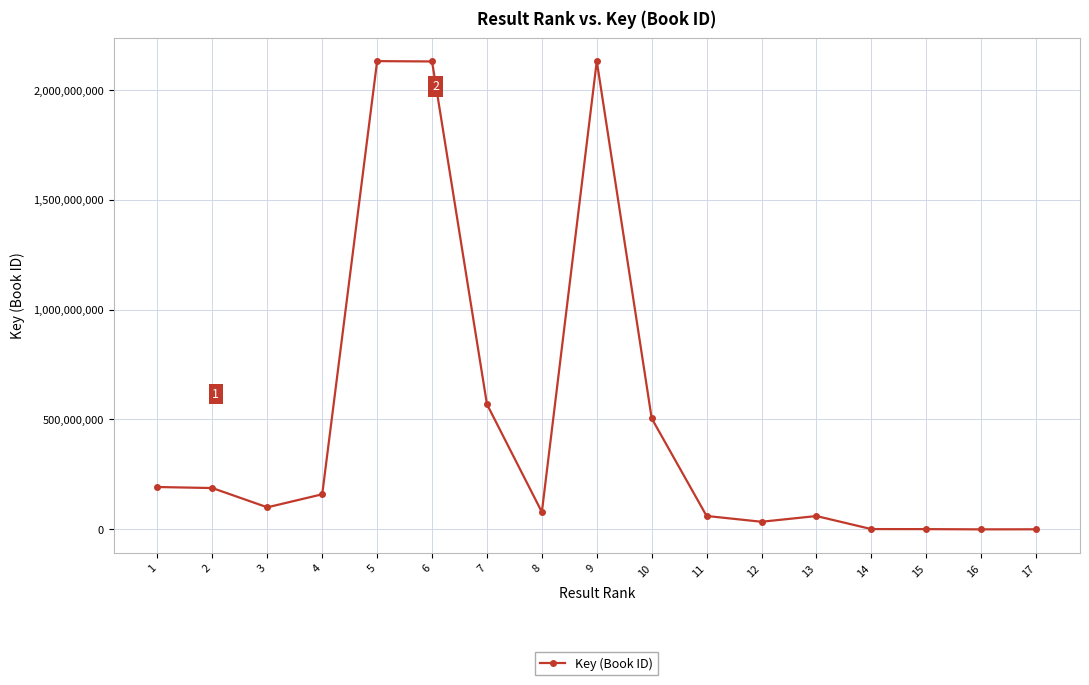

What is the average value?

490694919